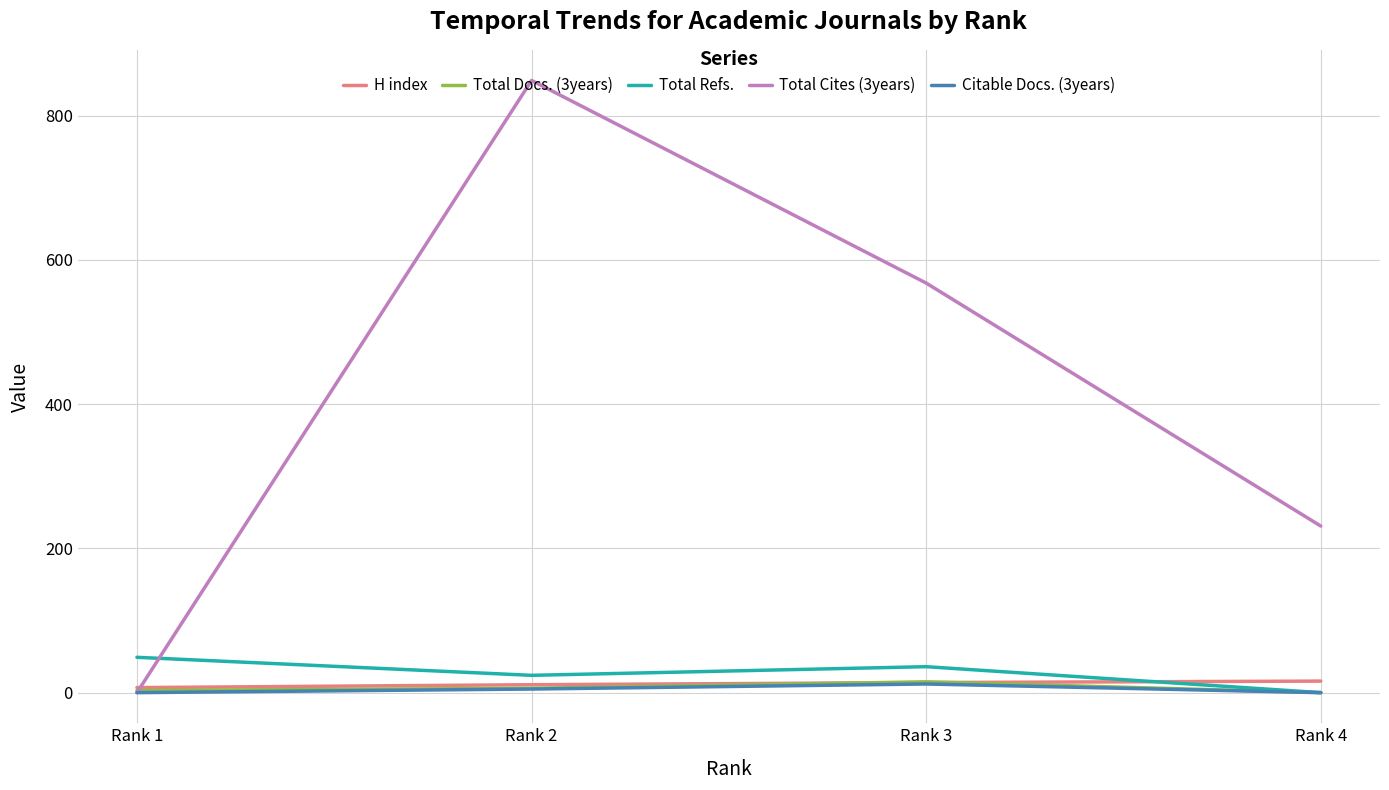

What is the difference between the highest and lowest values at Rank 3?

556